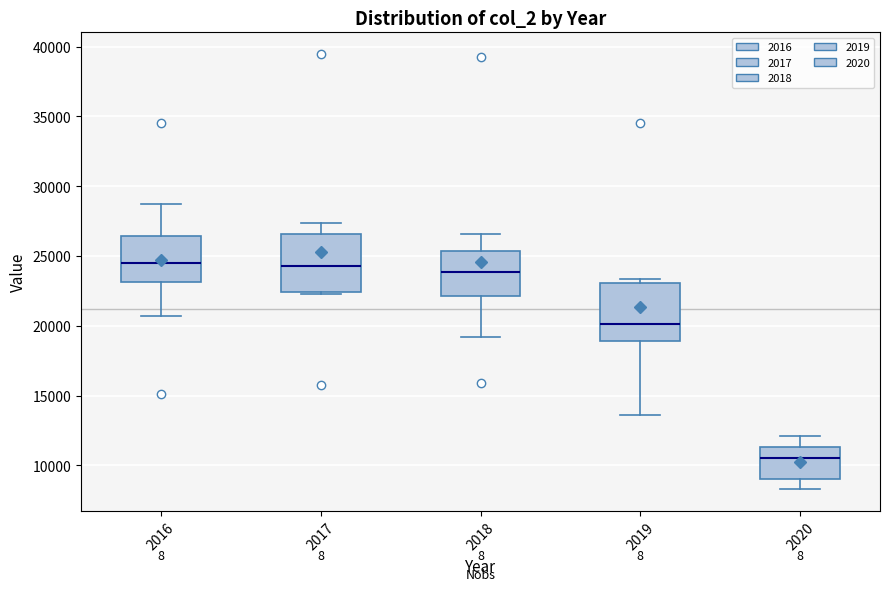

Reading left to right, transcribe this box plot: for each box, give where its median line is, the range the box spans, and where its two whiskers end, as read against the y-axis. The values are not printed on the chart, so give them approximately, as read against the axis.

2016: median 24500, box 23000 to 26500, whiskers 20500 to 28500
2017: median 24500, box 22500 to 26500, whiskers 22000 to 27500
2018: median 24000, box 22000 to 25500, whiskers 19000 to 26500
2019: median 20000, box 19000 to 23000, whiskers 13500 to 23500
2020: median 10500, box 9000 to 11500, whiskers 8500 to 12000